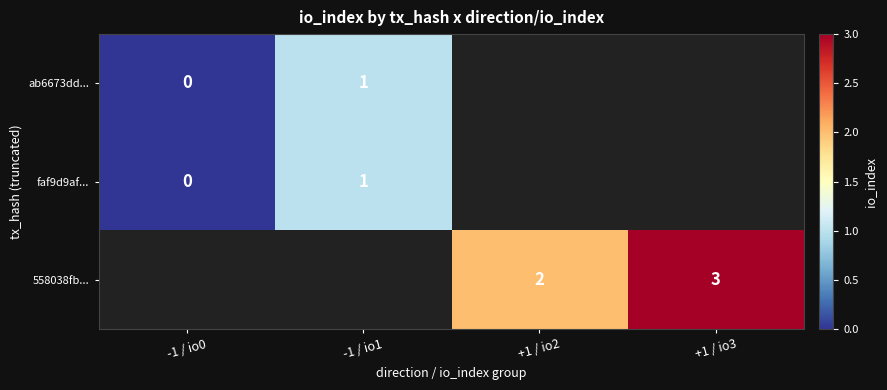

Which category has the highest value across all series?

+1 / io3